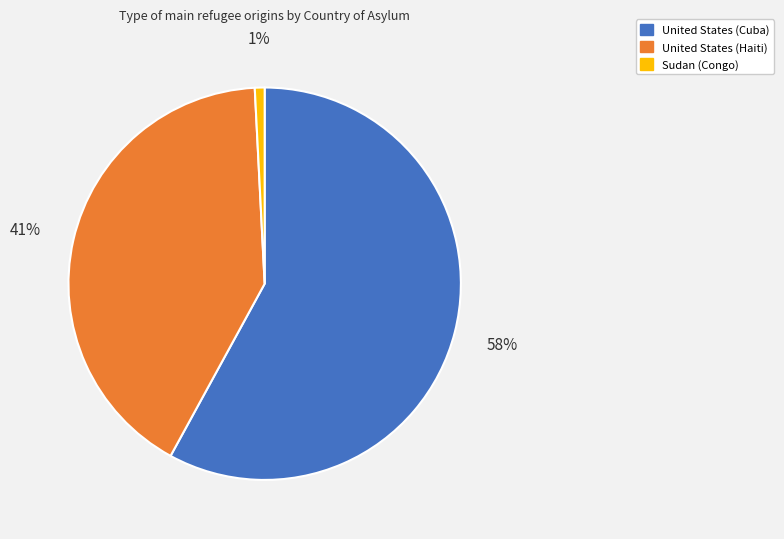

Is there a majority slice in this chart?

Yes